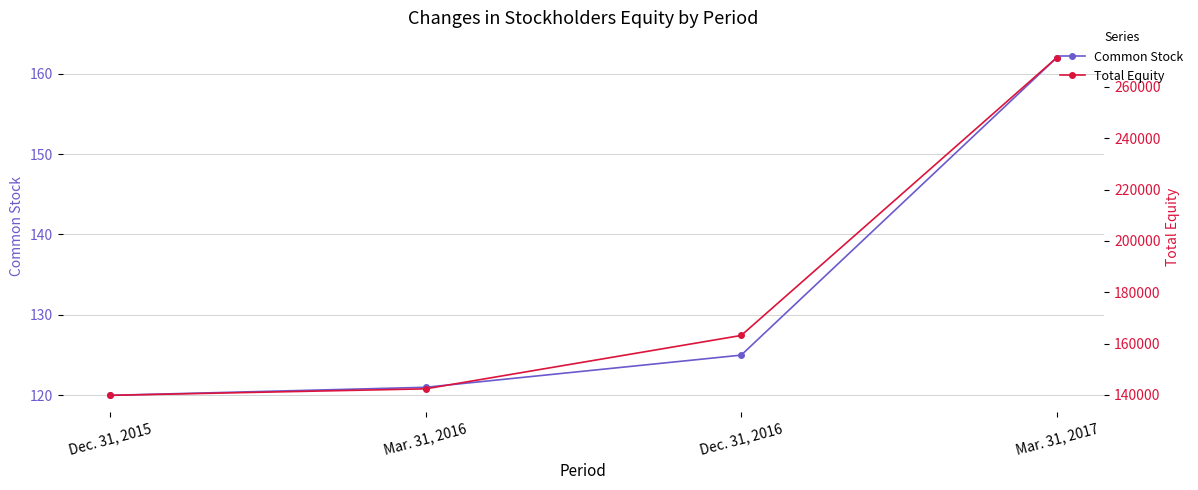

What is the difference between the maximum and minimum values in the Common Stock series?

42